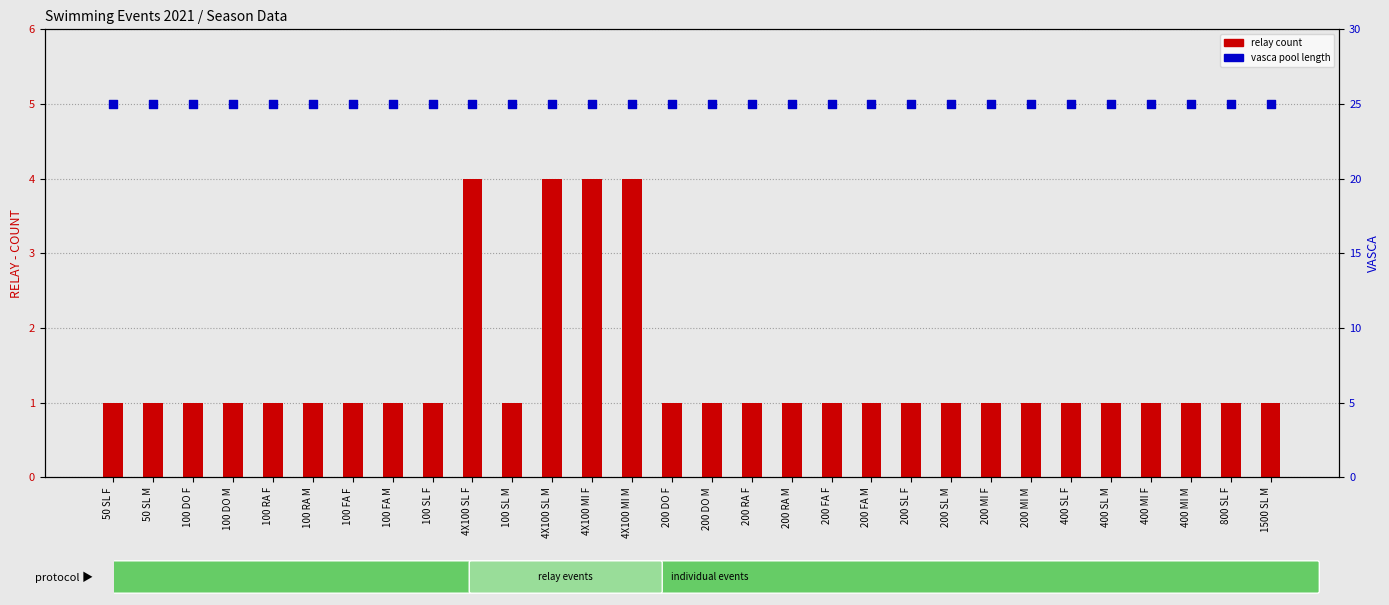

Is the value of vasca at 400 MI M greater than the value of relay count at 200 MI F?

Yes